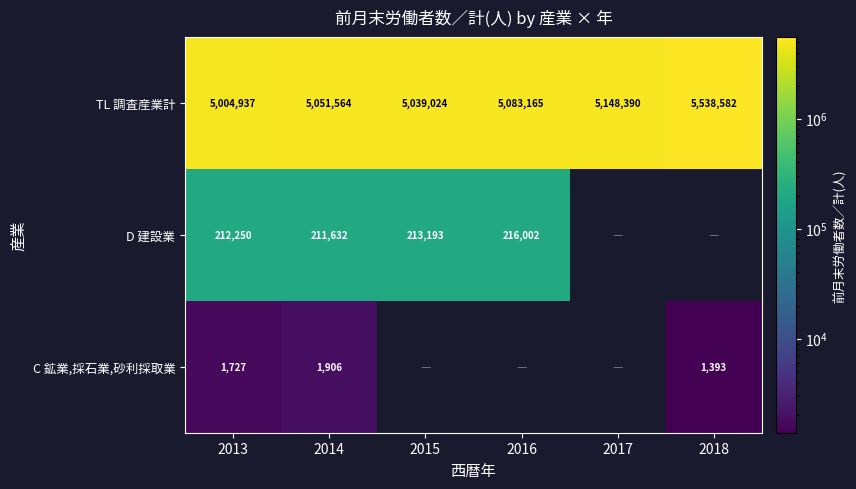

The value of C 鉱業,採石業,砂利採取業 at 2014 is 418.0. True or false?

False